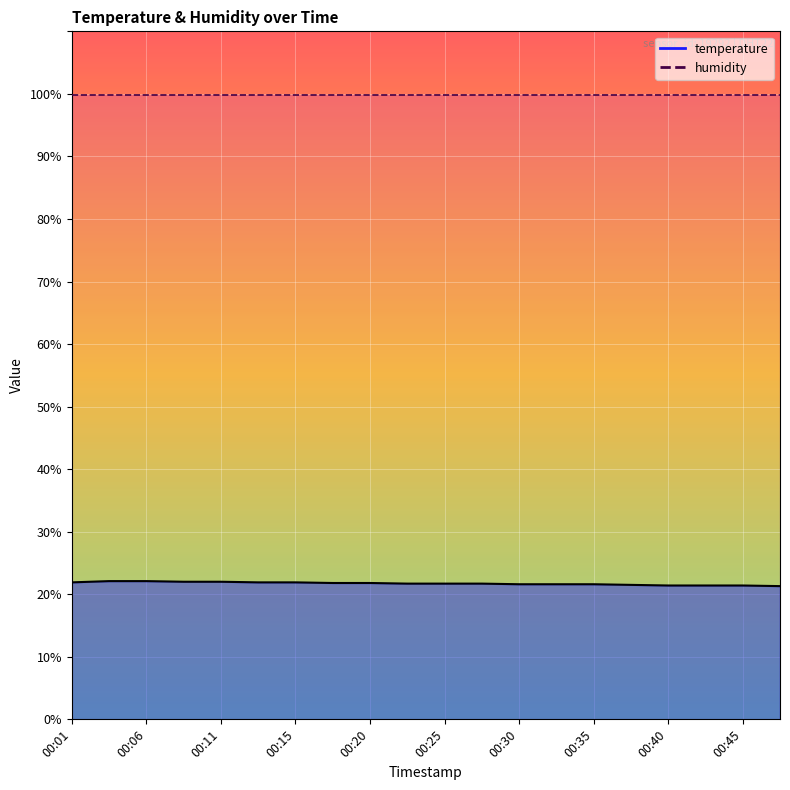

Rank the categories by value from highest to lowest.

00:03, 00:06, 00:08, 00:11, 00:01, 00:13, 00:15, 00:18, 00:20, 00:23, 00:25, 00:28, 00:30, 00:32, 00:35, 00:37, 00:40, 00:42, 00:45, 00:48